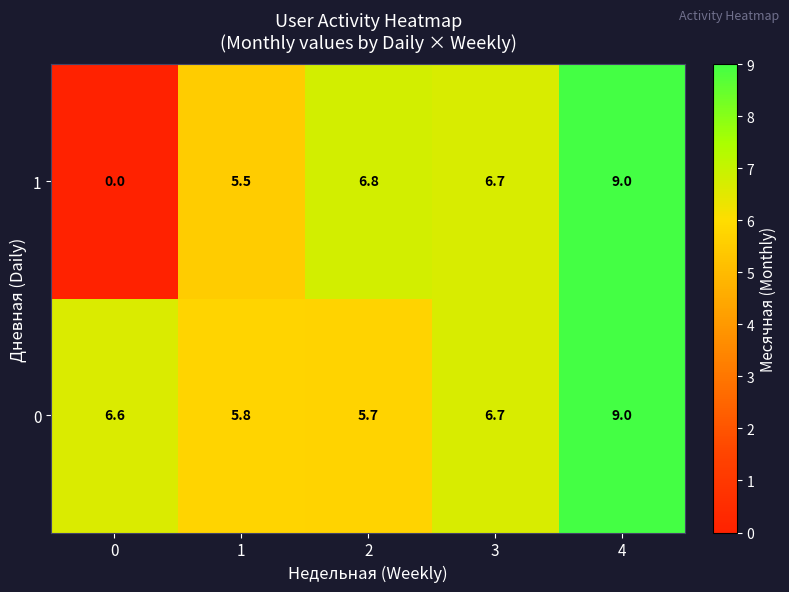

What is the average value of the 1 series?

5.6